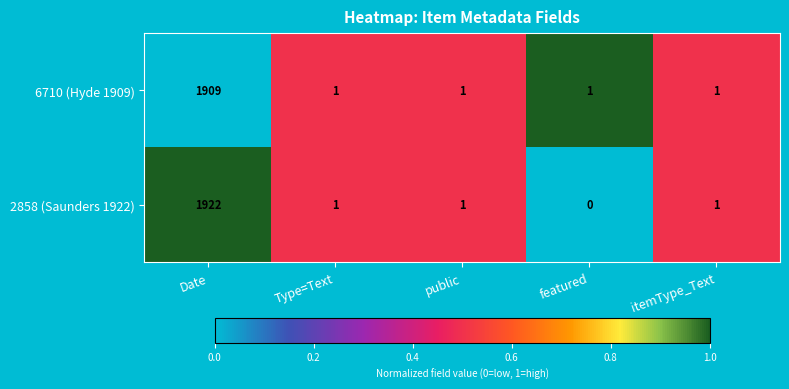

List the series in order of their overall mean, lowest first.

6710 (Hyde 1909), 2858 (Saunders 1922)